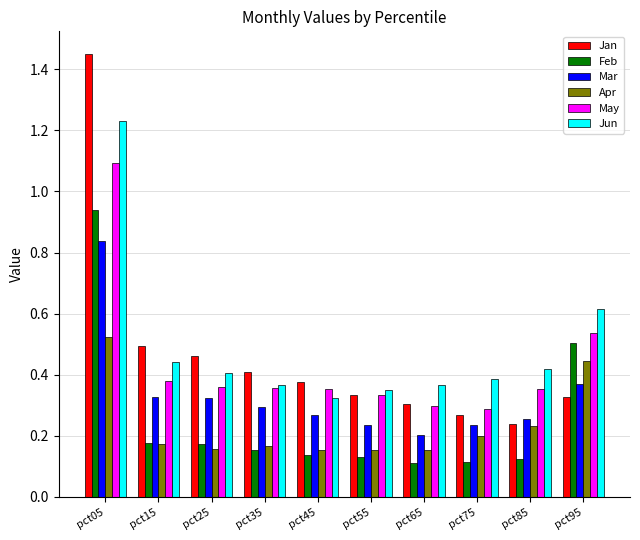

Which series has the widest spread of values?

Jan